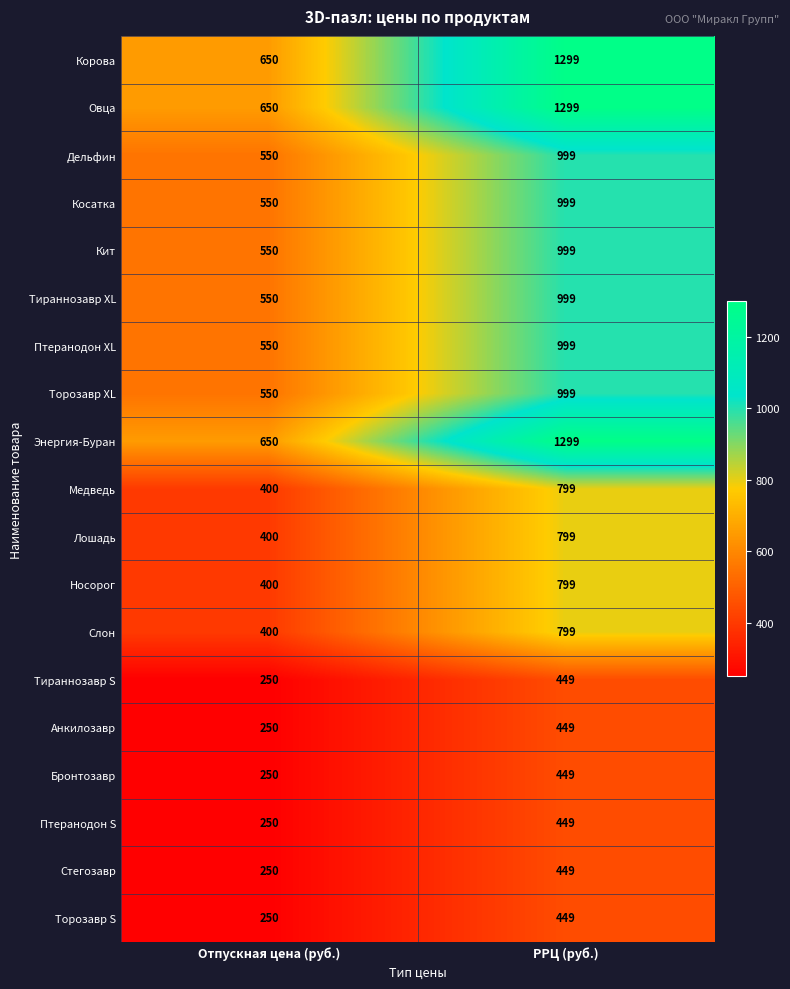

List the labels in order of Бронтозавр value, largest first.

РРЦ (руб.), Отпускная цена (руб.)